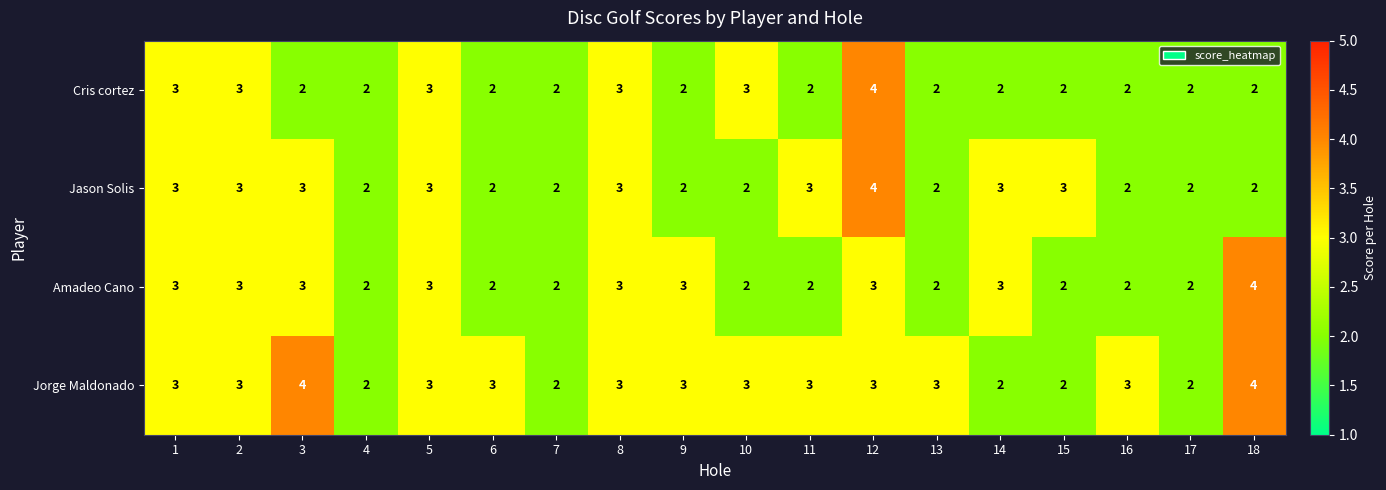

What is the highest value of the Amadeo Cano series?

4